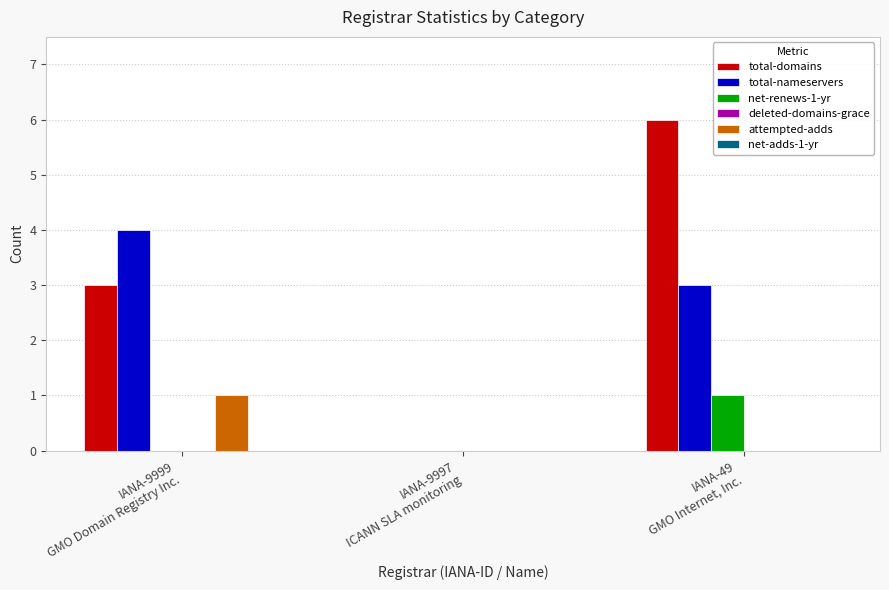

At which label is total-nameservers closest to 2?

IANA-49
GMO Internet, Inc.